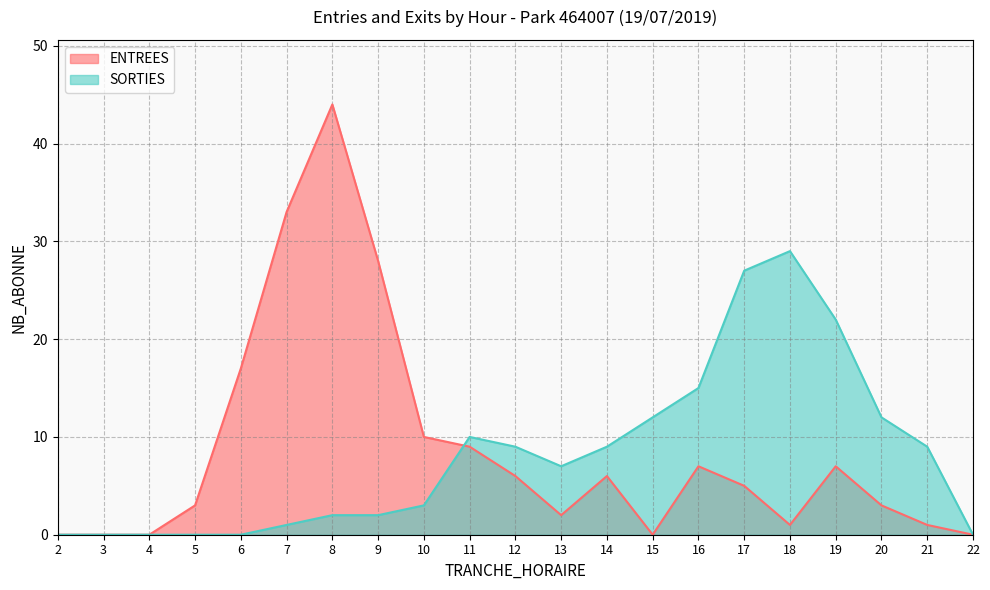

How many lines are shown in the chart?

2